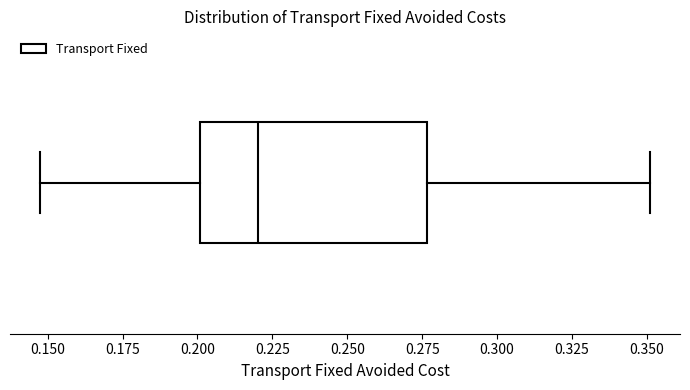

Read this box plot against the x-axis: the position of the median line, the range covered by the box, and the ends of both whiskers. The values are not printed on the chart, so give them approximately, as read against the axis.

median 0.220, box 0.200 to 0.275, whiskers 0.150 to 0.350